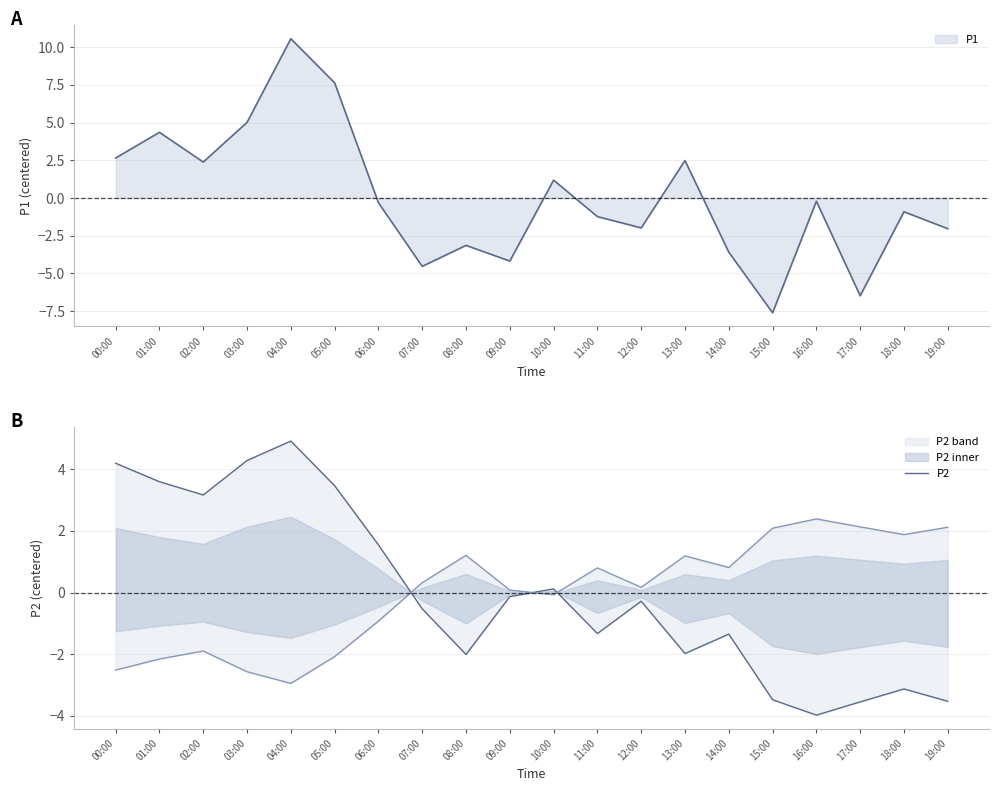

List the labels in order of value, smallest first.

16:00, 17:00, 19:00, 15:00, 18:00, 08:00, 13:00, 14:00, 11:00, 07:00, 12:00, 09:00, 10:00, 06:00, 02:00, 05:00, 01:00, 00:00, 03:00, 04:00